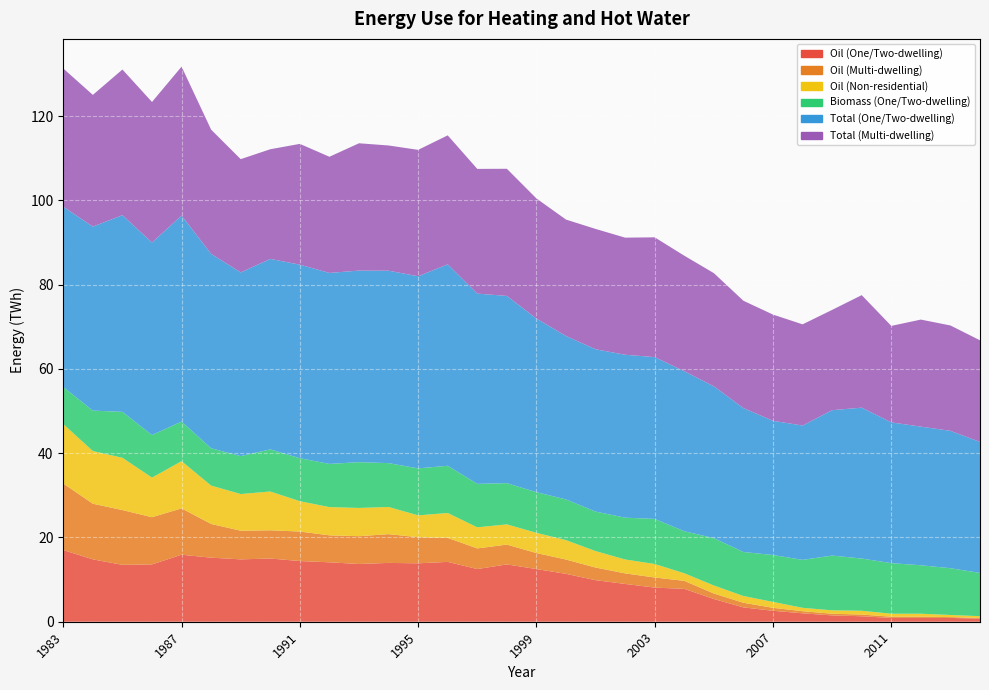

Reading left to right, extract all data points from this chart.

Oil (One/Two-dwelling): 1983=17.0	1984=14.8	1985=13.5	1986=13.6	1987=15.9	1988=15.2	1989=14.8	1990=15.0	1991=14.4	1992=14.1	1993=13.7	1994=14.0	1995=13.9	1996=14.2	1997=12.5	1998=13.6	1999=12.5	2000=11.4	2001=9.9	2002=9.0	2003=8.1	2004=7.8	2005=5.4	2006=3.4	2007=2.6	2008=2.0	2009=1.5	2010=1.3	2011=0.9	2012=0.9	2013=0.9	2014=0.7
Oil (Multi-dwelling): 1983=15.8	1984=13.2	1985=13.0	1986=11.2	1987=11.0	1988=8.0	1989=6.8	1990=6.7	1991=7.0	1992=6.4	1993=6.6	1994=6.8	1995=6.2	1996=5.7	1997=4.9	1998=4.7	1999=3.8	2000=3.4	2001=3.0	2002=2.5	2003=2.4	2004=1.9	2005=1.3	2006=1.1	2007=0.7	2008=0.5	2009=0.4	2010=0.4	2011=0.3	2012=0.3	2013=0.2	2014=0.1
Oil (Non-residential): 1983=14.1	1984=12.5	1985=12.4	1986=9.4	1987=11.2	1988=9.1	1989=8.7	1990=9.2	1991=7.2	1992=6.7	1993=6.7	1994=6.4	1995=5.2	1996=5.9	1997=5.0	1998=4.8	1999=4.8	2000=4.6	2001=3.9	2002=3.3	2003=3.2	2004=1.8	2005=1.9	2006=1.6	2007=1.4	2008=0.8	2009=0.8	2010=0.9	2011=0.7	2012=0.7	2013=0.5	2014=0.4
Biomass (One/Two-dwelling): 1983=8.8	1984=9.6	1985=10.9	1986=10.1	1987=9.4	1988=8.9	1989=9.0	1990=10.0	1991=10.2	1992=10.3	1993=10.9	1994=10.4	1995=11.1	1996=11.2	1997=10.3	1998=9.8	1999=9.6	2000=9.7	2001=9.4	2002=9.9	2003=10.7	2004=10.0	2005=11.2	2006=10.4	2007=11.1	2008=11.4	2009=13.0	2010=12.4	2011=12.0	2012=11.5	2013=11.1	2014=10.3
Total (One/Two-dwelling): 1983=42.8	1984=43.7	1985=46.7	1986=45.7	1987=48.9	1988=46.1	1989=43.6	1990=45.2	1991=45.9	1992=45.3	1993=45.5	1994=45.7	1995=45.6	1996=47.8	1997=45.1	1998=44.4	1999=41.2	2000=38.8	2001=38.5	2002=38.7	2003=38.4	2004=38.0	2005=36.0	2006=34.1	2007=31.8	2008=31.9	2009=34.5	2010=35.8	2011=33.4	2012=32.9	2013=32.6	2014=31.1
Total (Multi-dwelling): 1983=32.8	1984=31.3	1985=34.6	1986=33.4	1987=35.3	1988=29.5	1989=26.9	1990=26.0	1991=28.7	1992=27.6	1993=30.2	1994=29.7	1995=30.0	1996=30.6	1997=29.6	1998=30.2	1999=28.5	2000=27.6	2001=28.6	2002=27.8	2003=28.4	2004=27.4	2005=26.8	2006=25.5	2007=25.2	2008=24.0	2009=23.8	2010=26.7	2011=22.9	2012=25.4	2013=25.0	2014=24.1